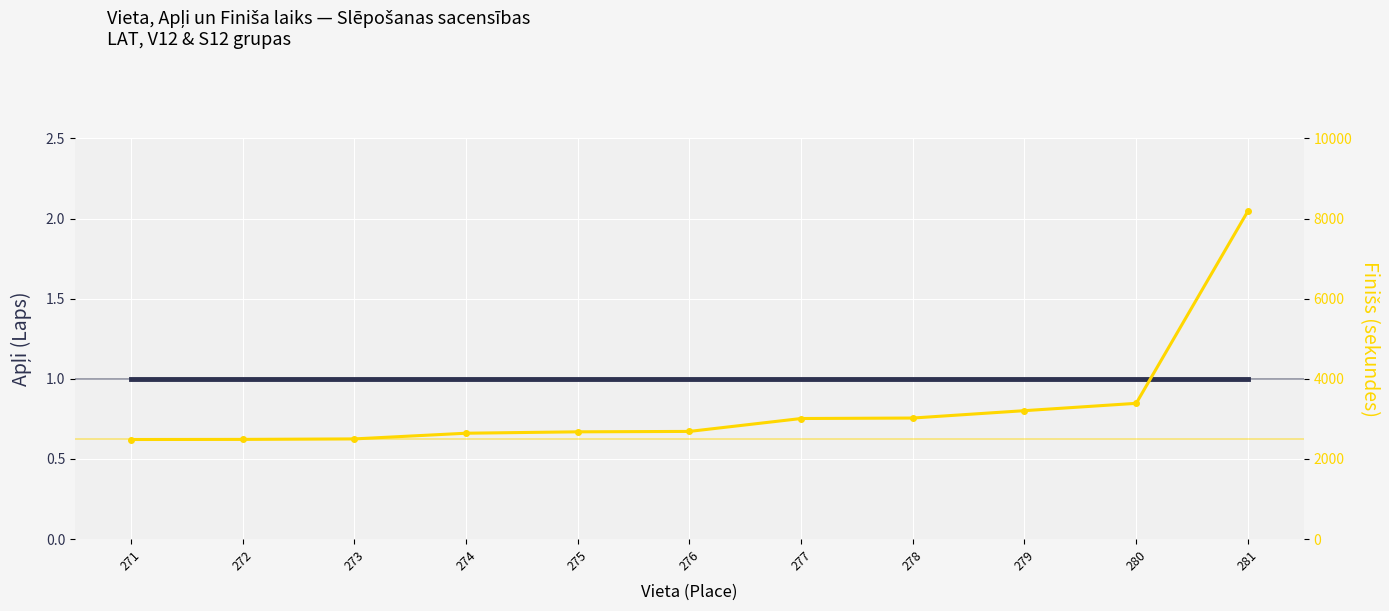

Is it true that Finišs (sekundes) equals 12670 at 281?

False